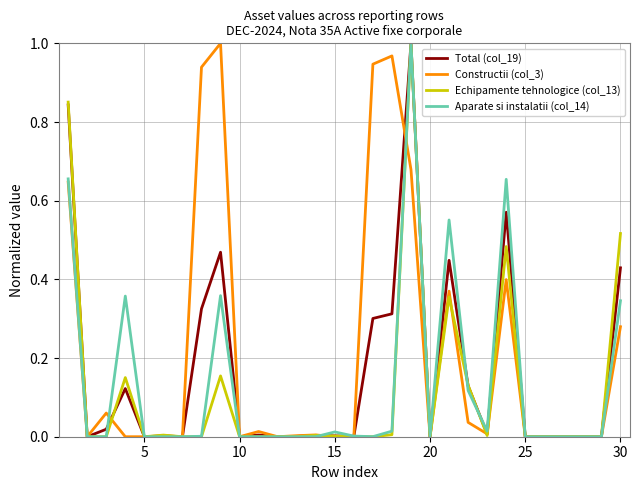

Rank the series by their average value, from highest to lowest.

Constructii (col_3), Total (col_19), Aparate si instalatii (col_14), Echipamente tehnologice (col_13)